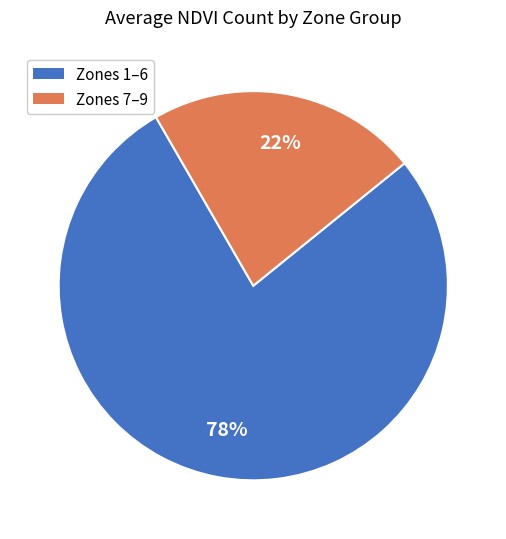

To the nearest percent, what is the average slice percentage?

50%